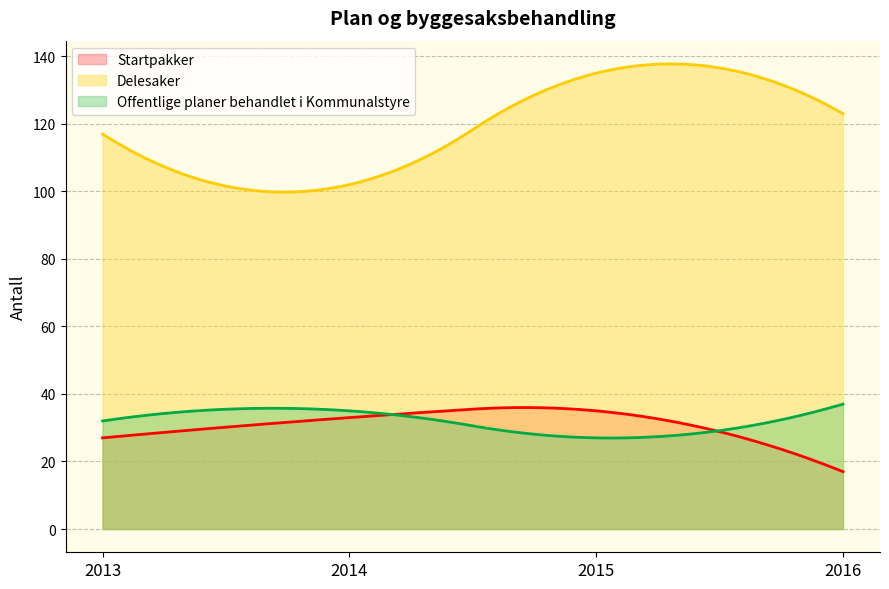

What is the difference between the Offentlige planer behandlet i Kommunalstyre values at 2013 and 2014?

3